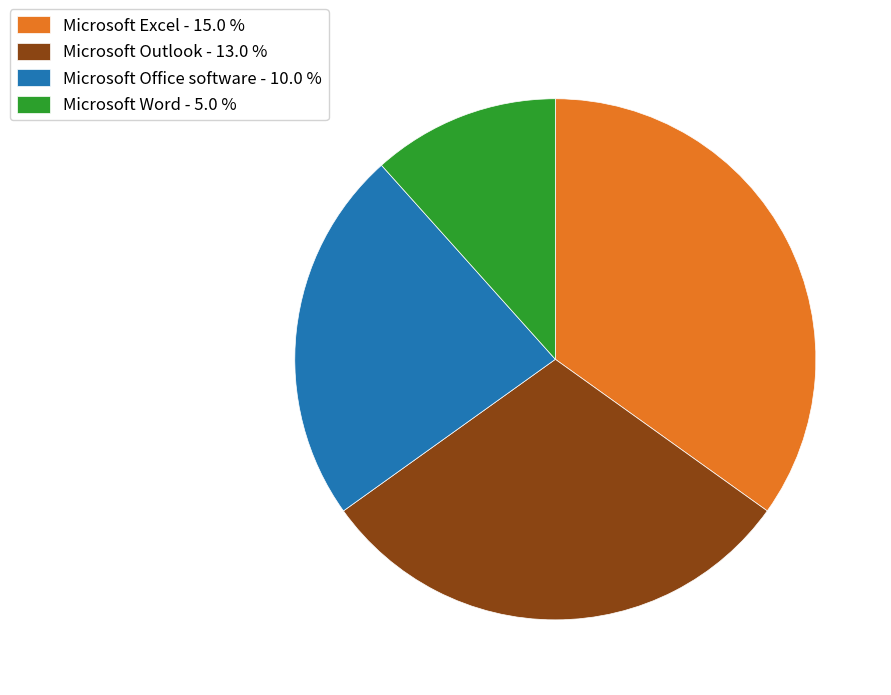

Is there any slice that represents more than half of the pie?

No